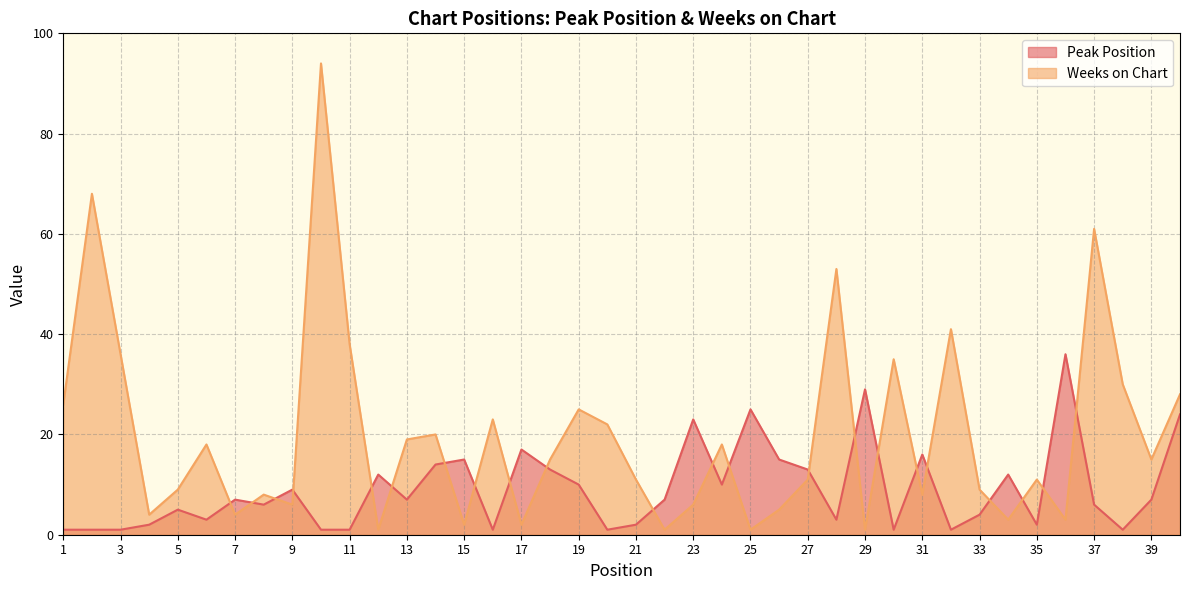

Count the number of categories in the chart.

40